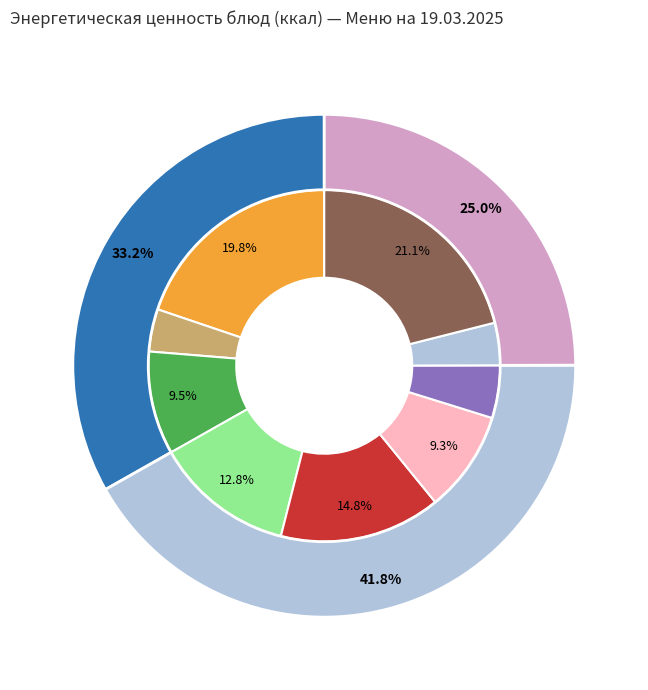

Rank the categories by value from lowest to highest.

Чай с сахаром (завтрак), Чай с сахаром (полдник), Хлеб, Кисель, Батон со сливочным маслом, Суп Белый сырный, Вареники с картофелем, Каша молочная рисовая, Хворост